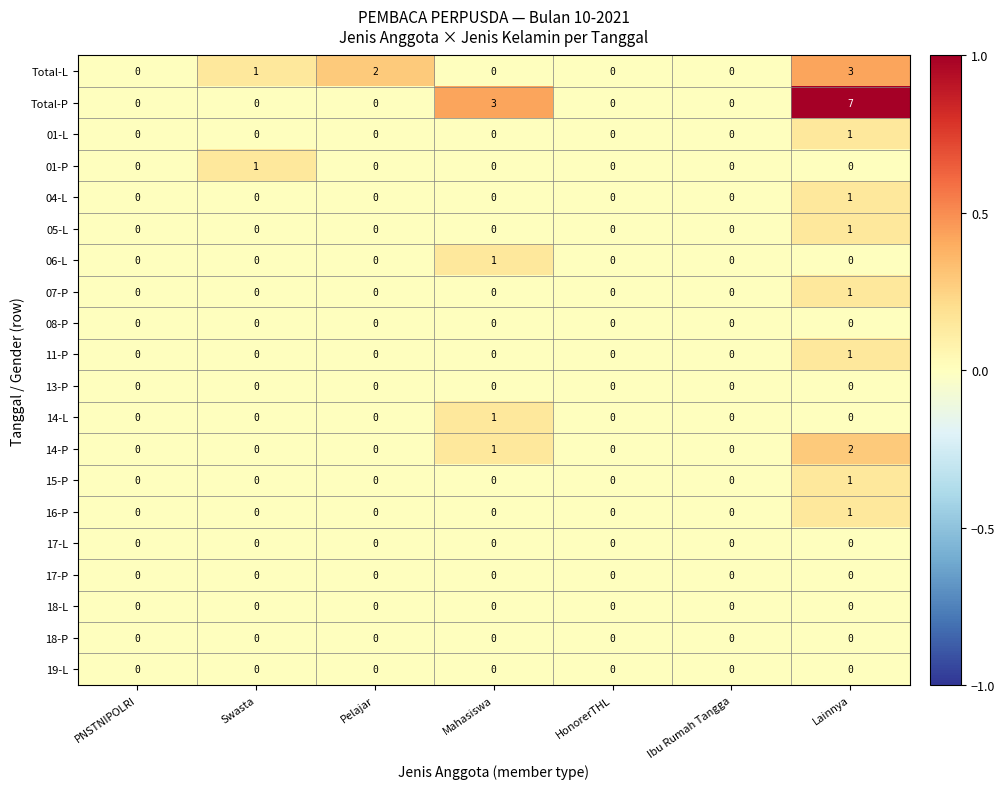

Count the 04-L values in the range 0 to 1.

7